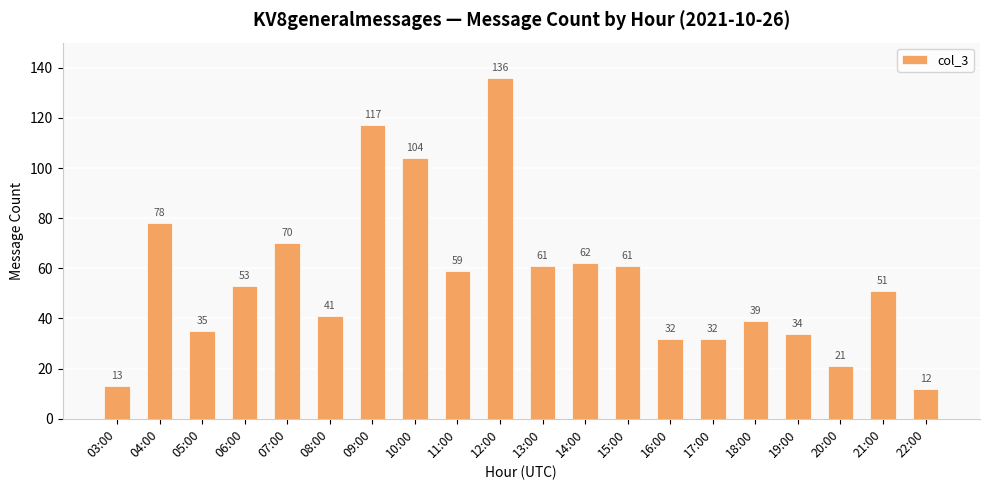

The chart shows a value of 104 at 10:00. True or false?

True